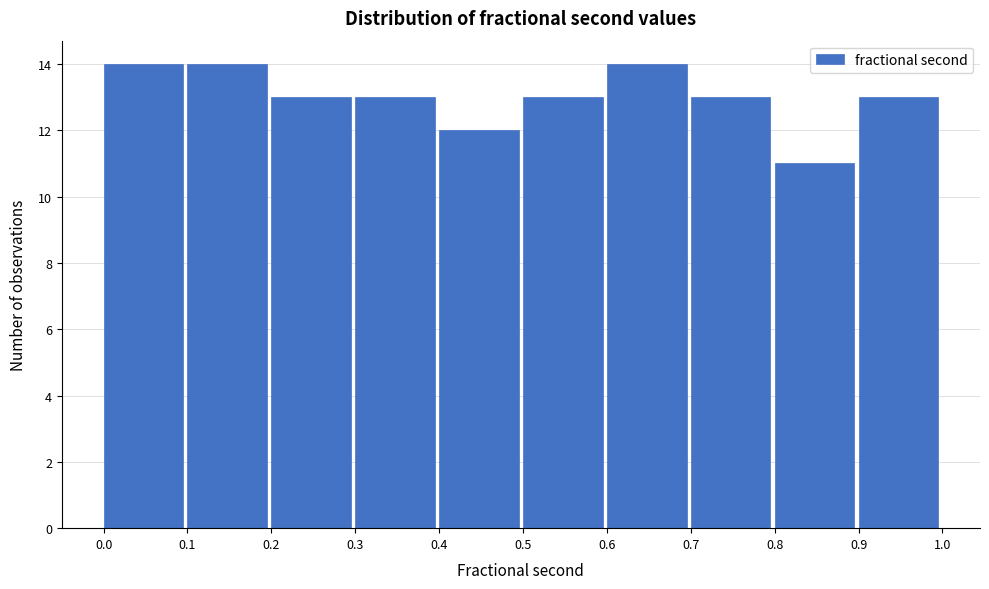

Reading left to right, transcribe this chart: for each bar, give the range it covers on the x-axis and its height. The values are not printed on the chart, so give them approximately, as read against the axis.

0.0 to 0.1: 14
0.1 to 0.2: 14
0.2 to 0.3: 13
0.3 to 0.4: 13
0.4 to 0.5: 12
0.5 to 0.6: 13
0.6 to 0.7: 14
0.7 to 0.8: 13
0.8 to 0.9: 11
0.9 to 1.0: 13